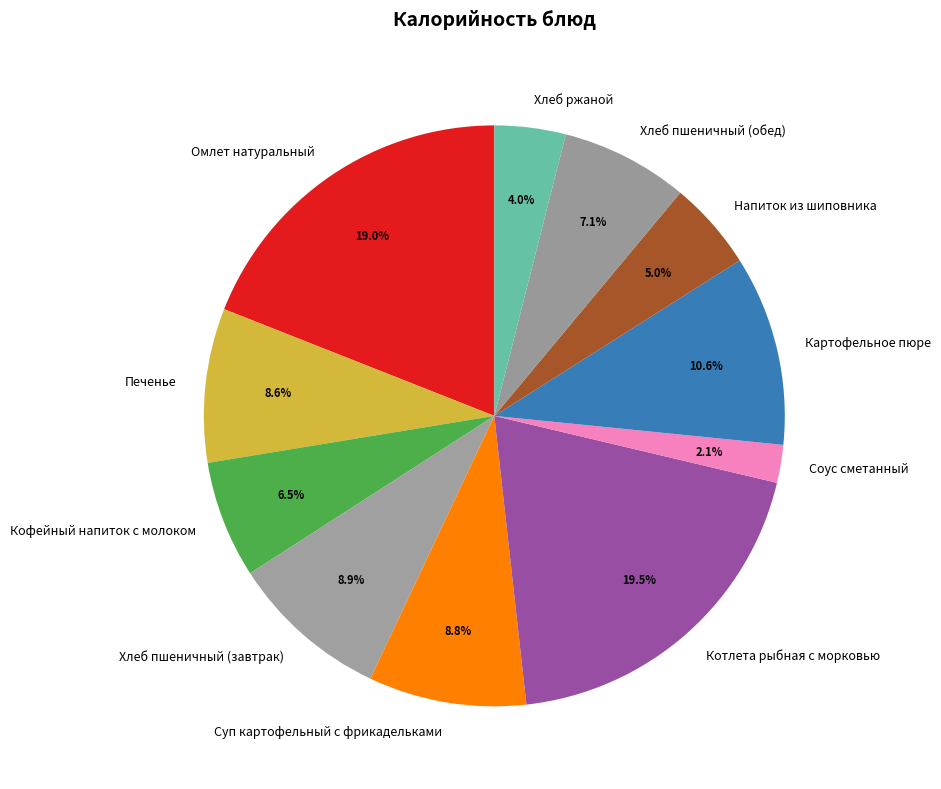

Approximately how many times larger is the value at Хлеб ржаной compared to Печенье?

0.5